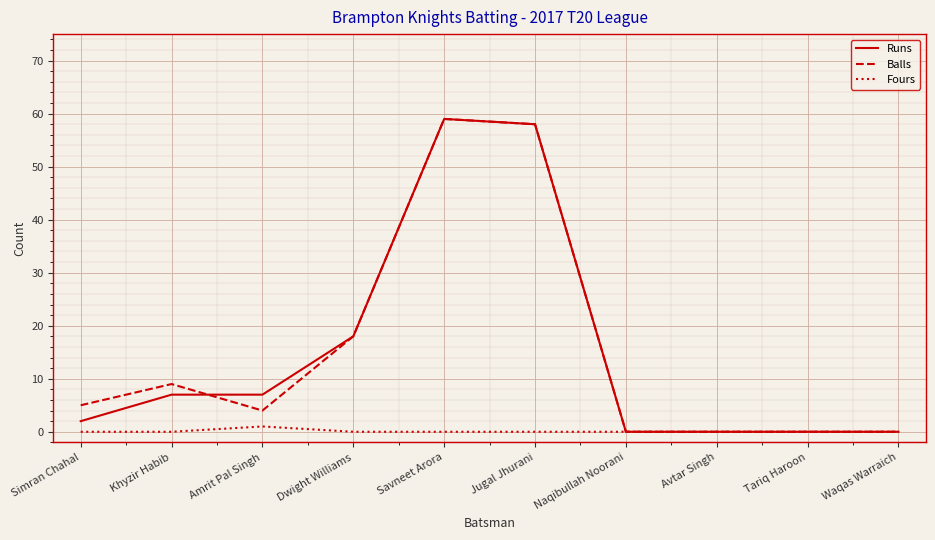

Reading left to right, extract all data points from this chart.

Runs: 2	7	7	18	59	58	0	0	0	0
Balls: 5	9	4	18	59	58	0	0	0	0
Fours: 0	0	1	0	0	0	0	0	0	0